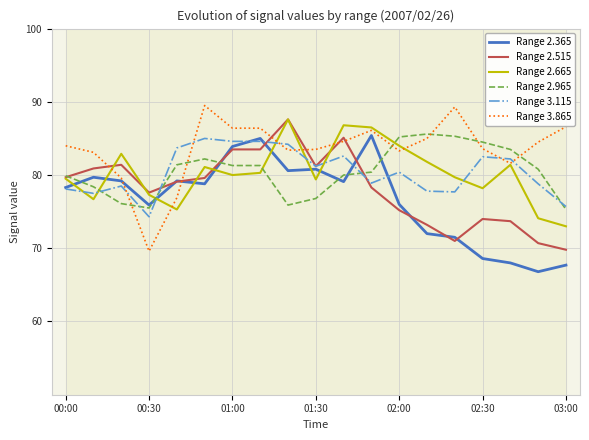

How many times do Range 3.865 and Range 2.515 cross each other?

6